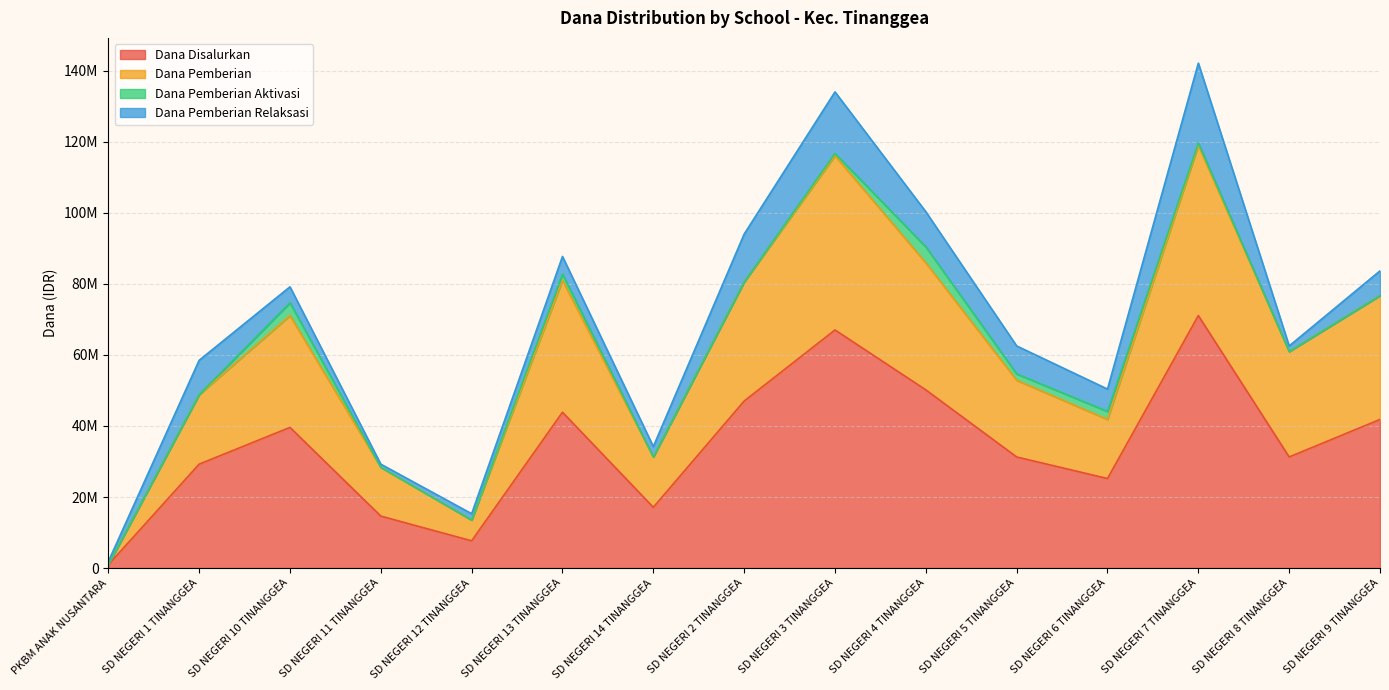

Which category has the lowest value in the Dana Pemberian series?

PKBM ANAK NUSANTARA